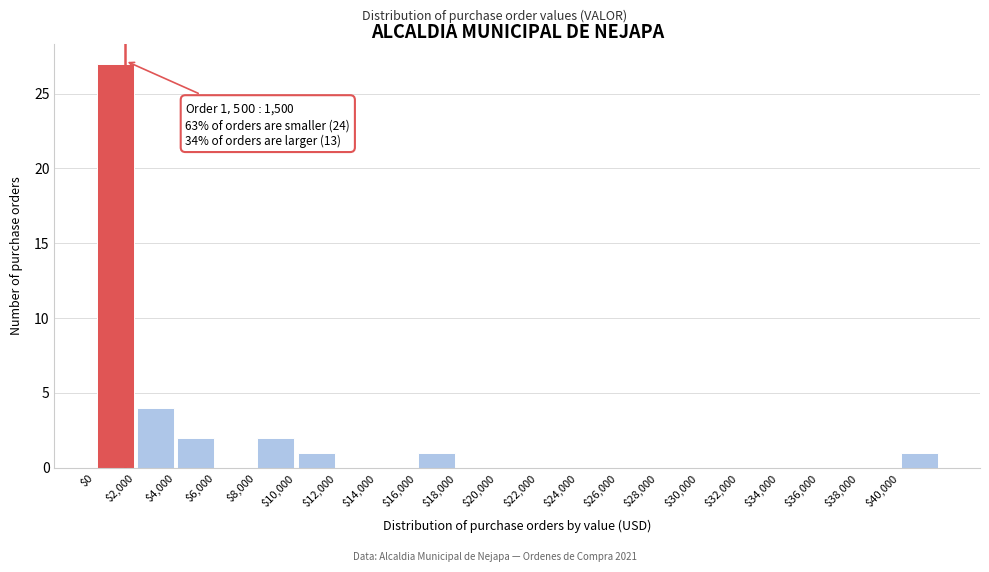

Which range on the x-axis has the tallest bar?

0 to 2000